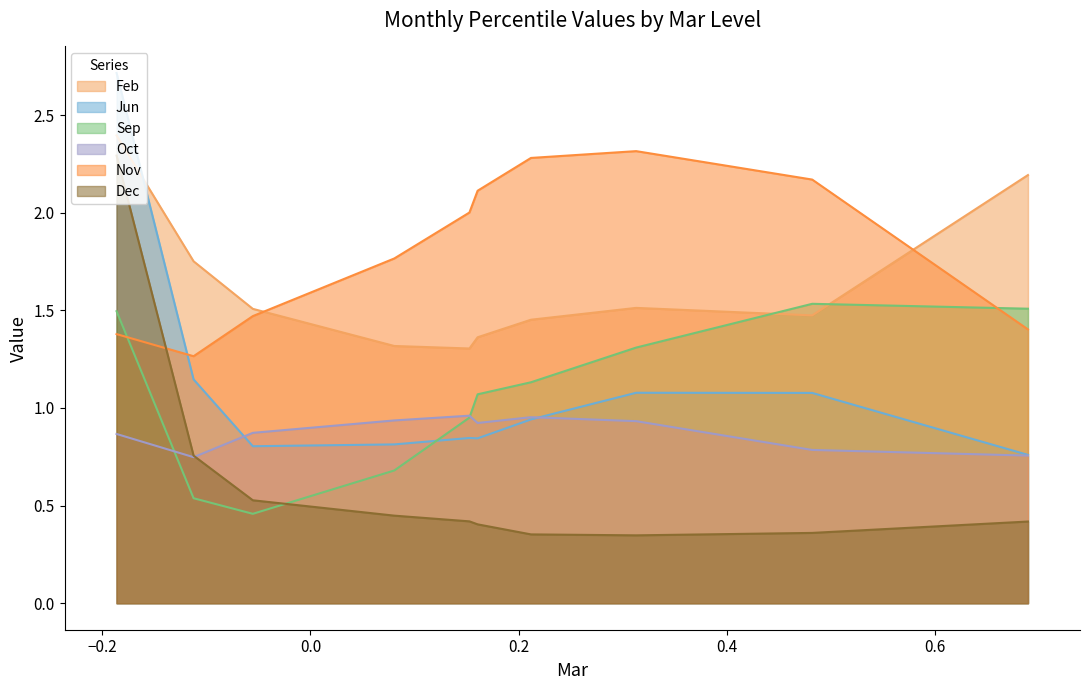

Which series has the largest range (max minus min)?

Jun